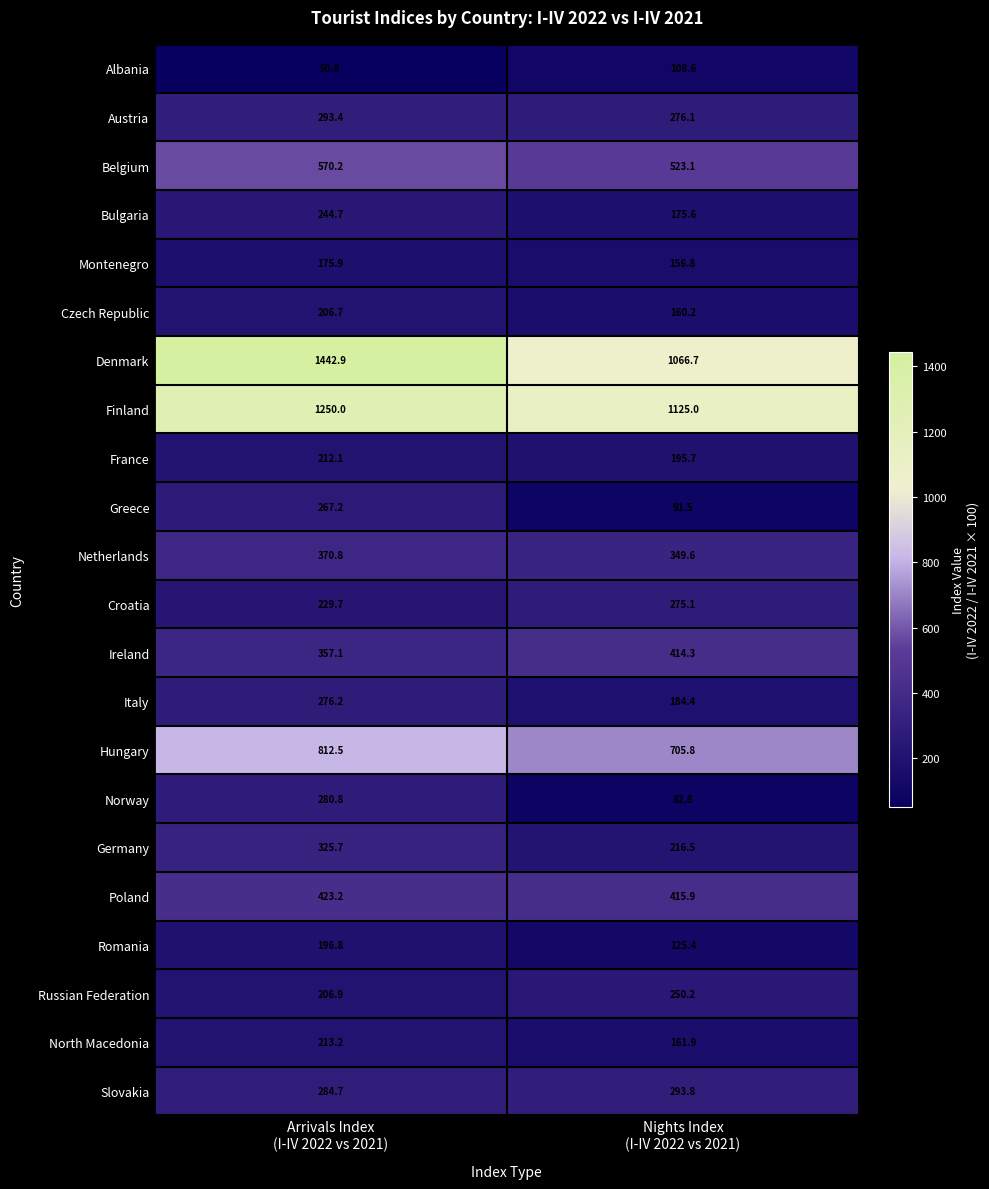

What is the highest value of the Norway series?

280.8